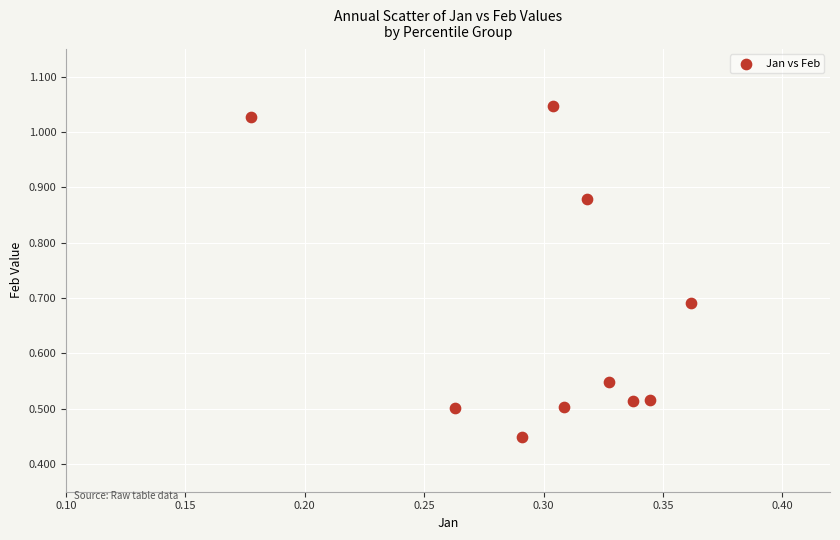

What is the average X value?

0.3